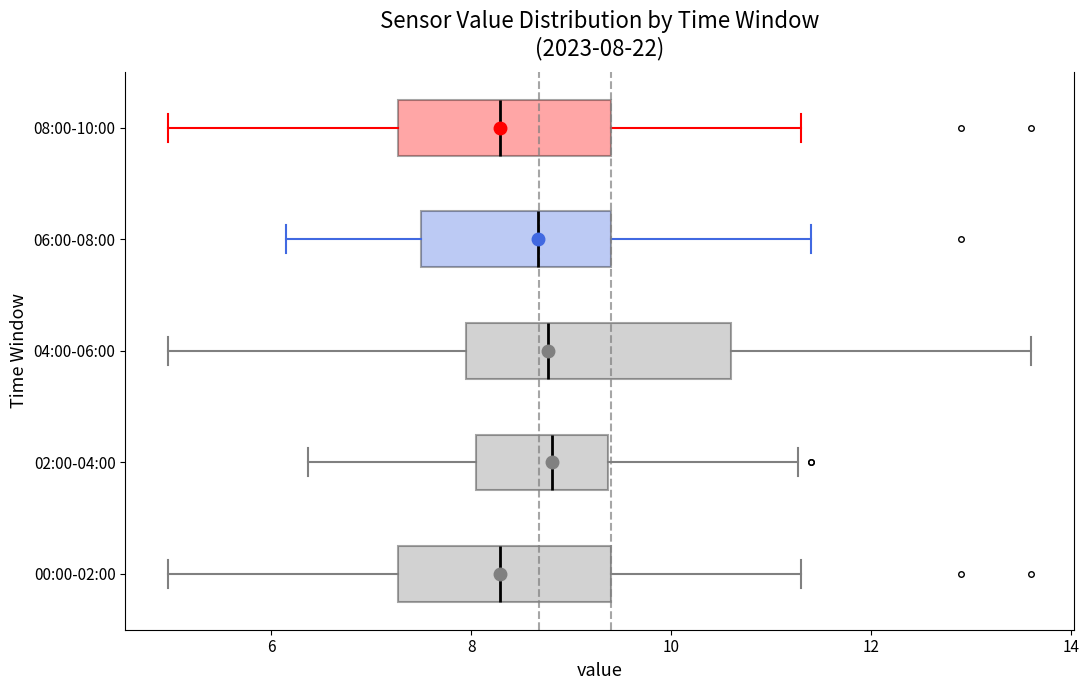

Comparing the boxes themselves (not the whiskers), which one is the widest?

04:00-06:00